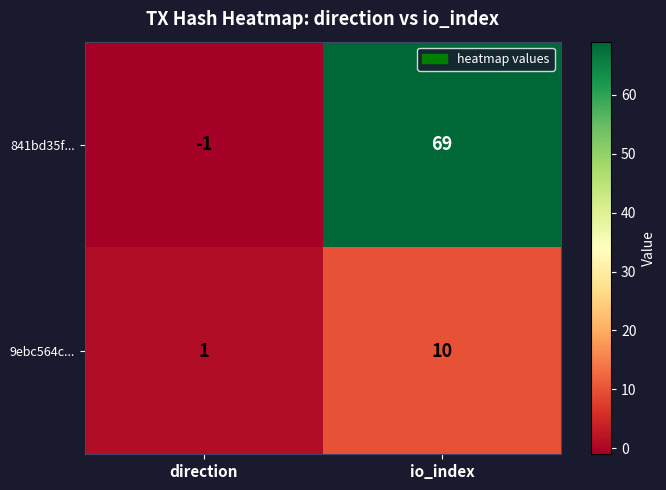

What is the total value across all series at io_index?

79